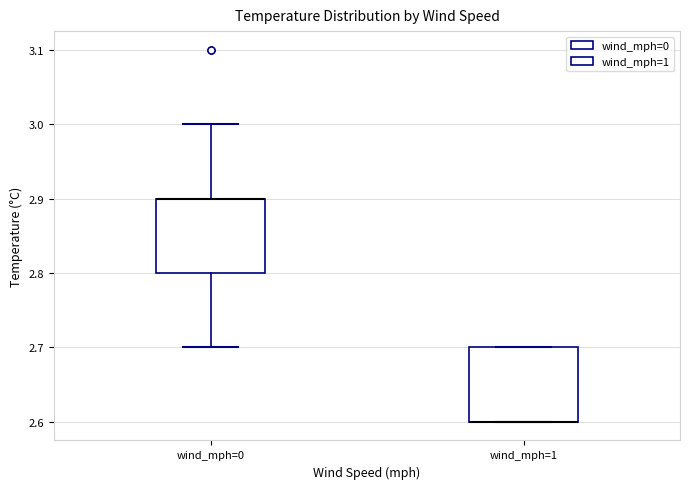

Where does the upper whisker of the box for wind_mph=0 end on the y-axis? The values are not printed on the chart, so give them approximately, as read against the axis.

3.0